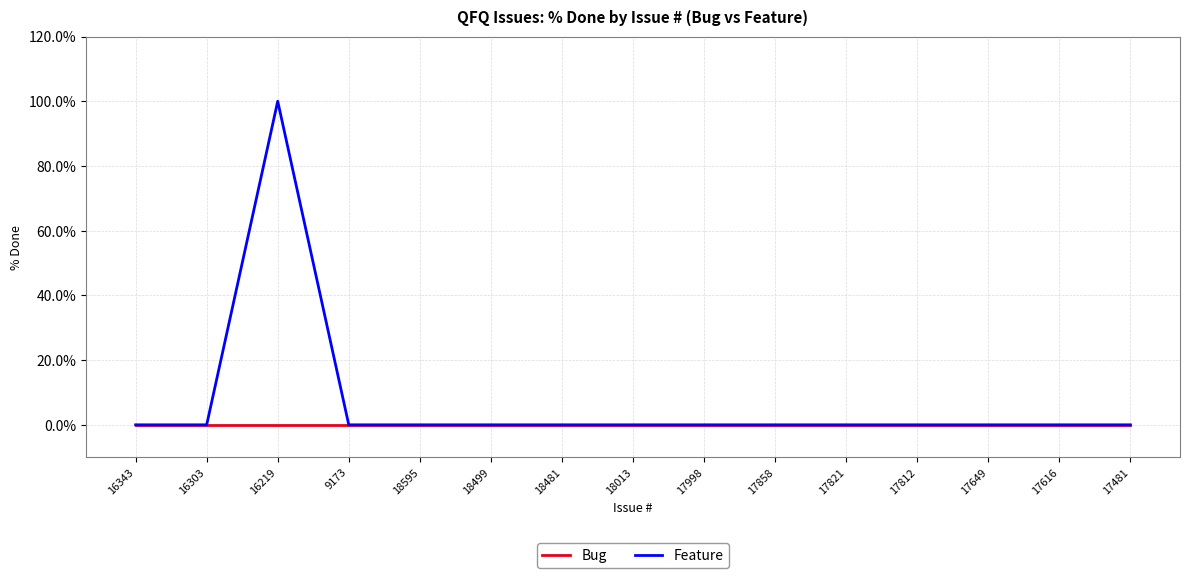

Reading right to left, transcribe all the data shown in this chart.

Bug: 0	0	0	0	0	0	0	0	0	0	0	0	0	0	0
Feature: 0	0	0	0	0	0	0	0	0	0	0	0	100	0	0